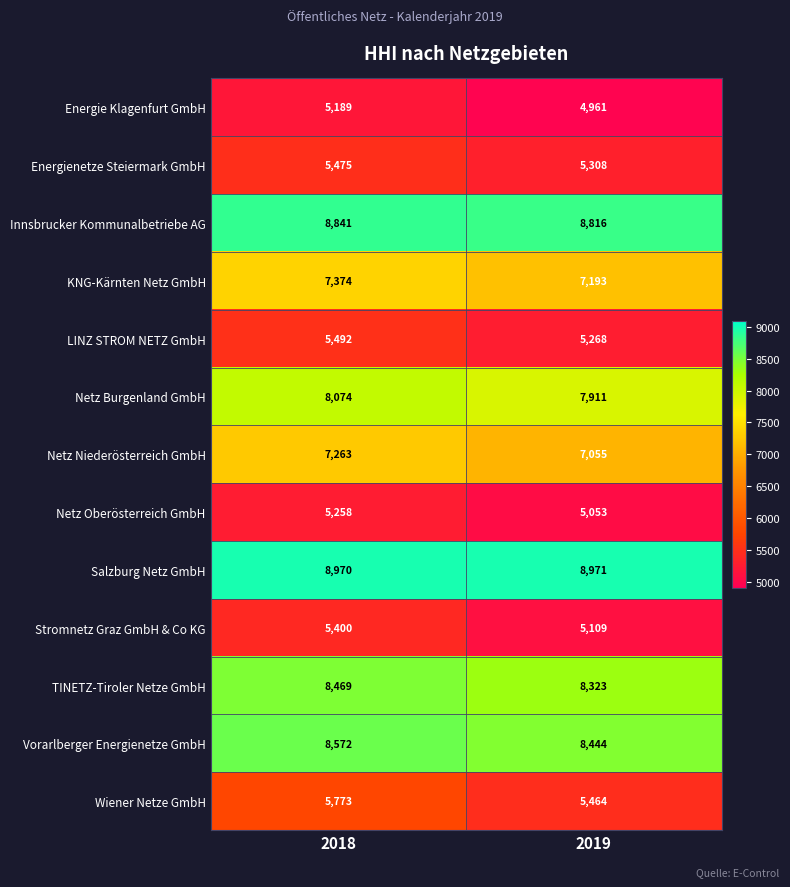

The value of Netz Burgenland GmbH at 2018 is 8074. True or false?

True